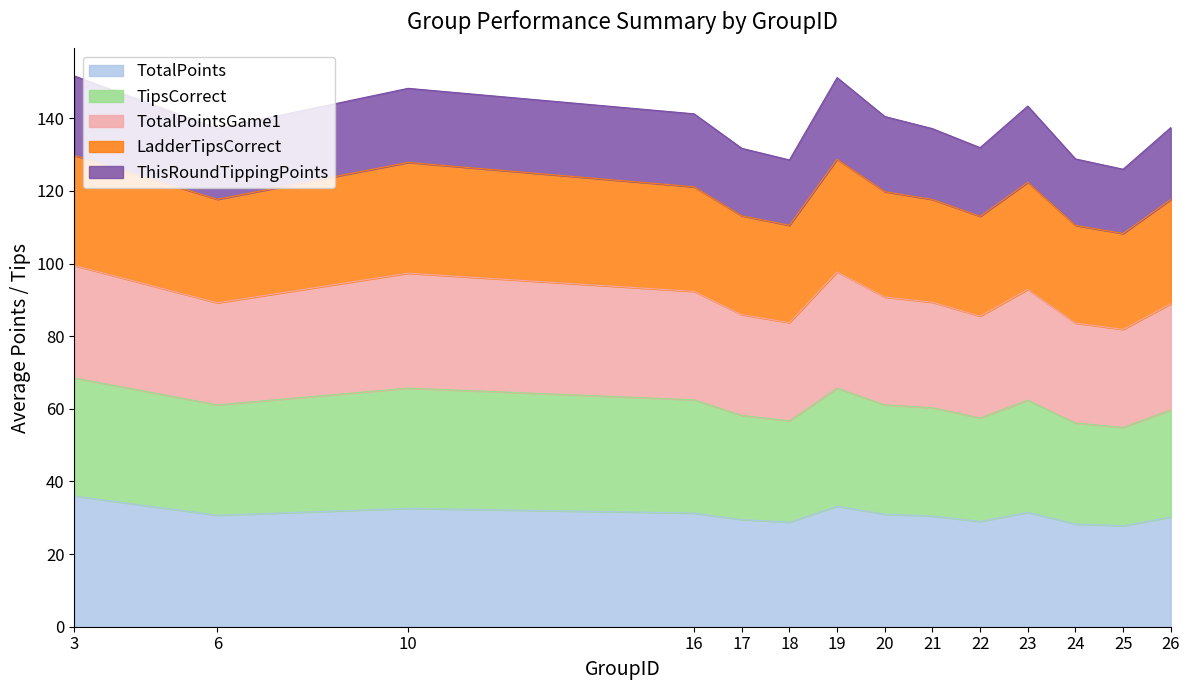

At which label does TotalPoints first exceed 30?

3